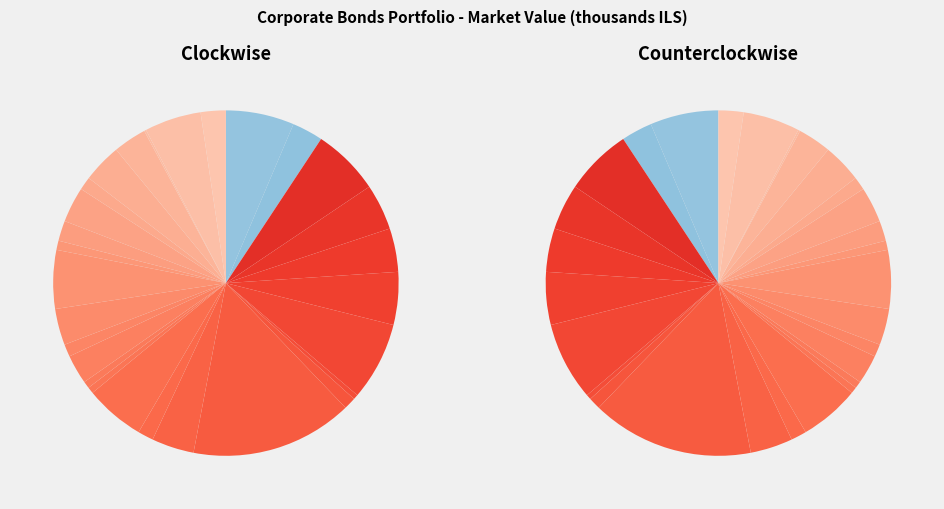

Which slice is the smallest?

דקסה יש הנ אגחז